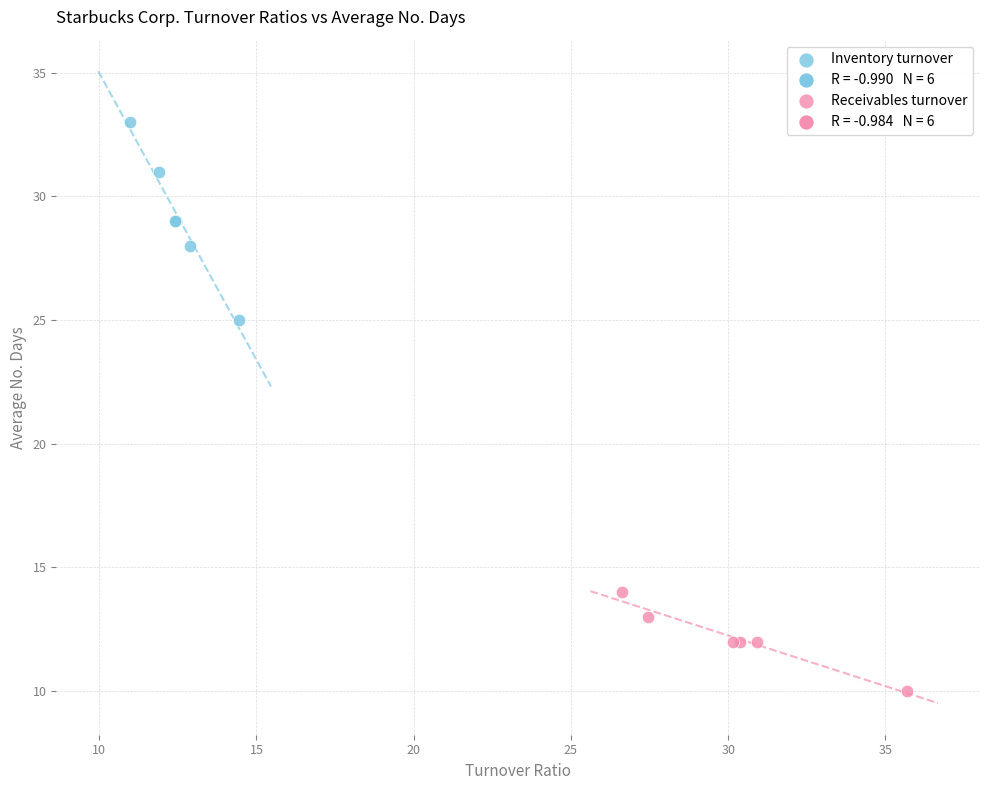

Which series has the widest spread of Y values?

Inventory turnover